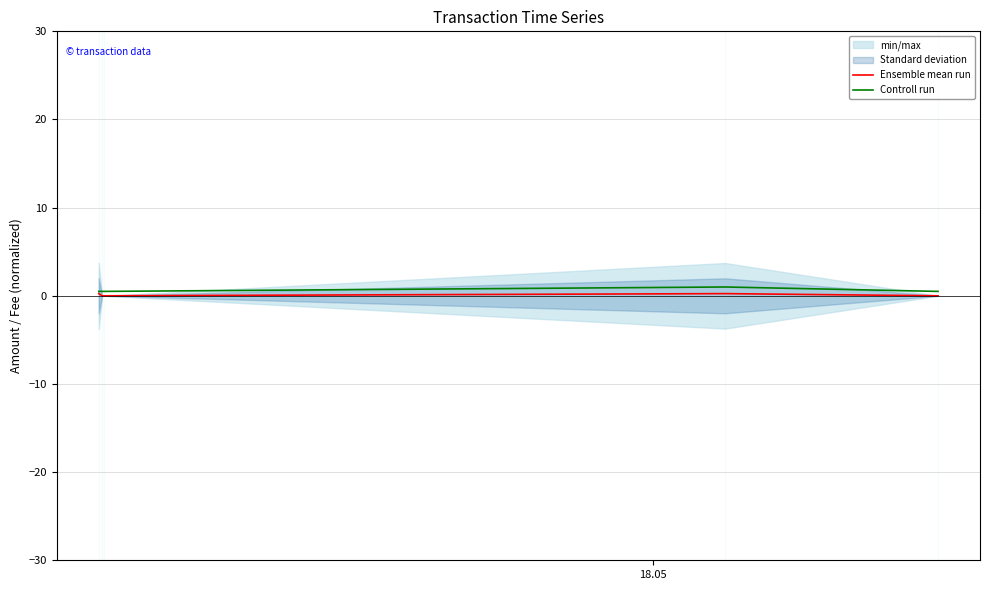

What is the lowest value of the Controll run series?

0.5